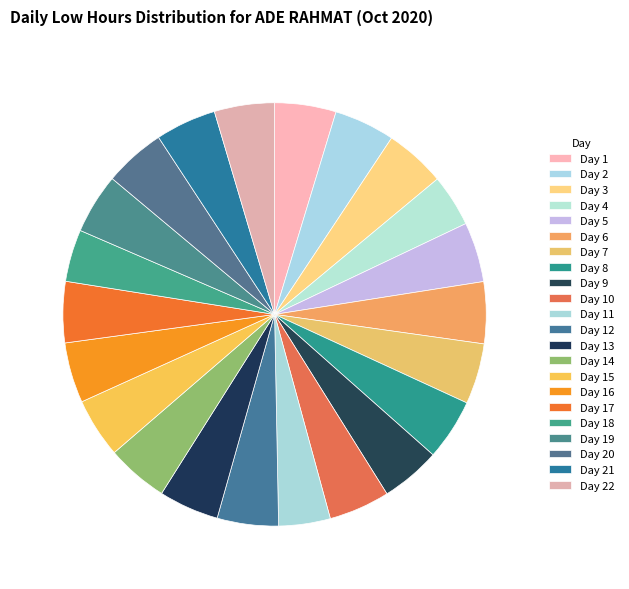

How many slices are in this pie chart?

22